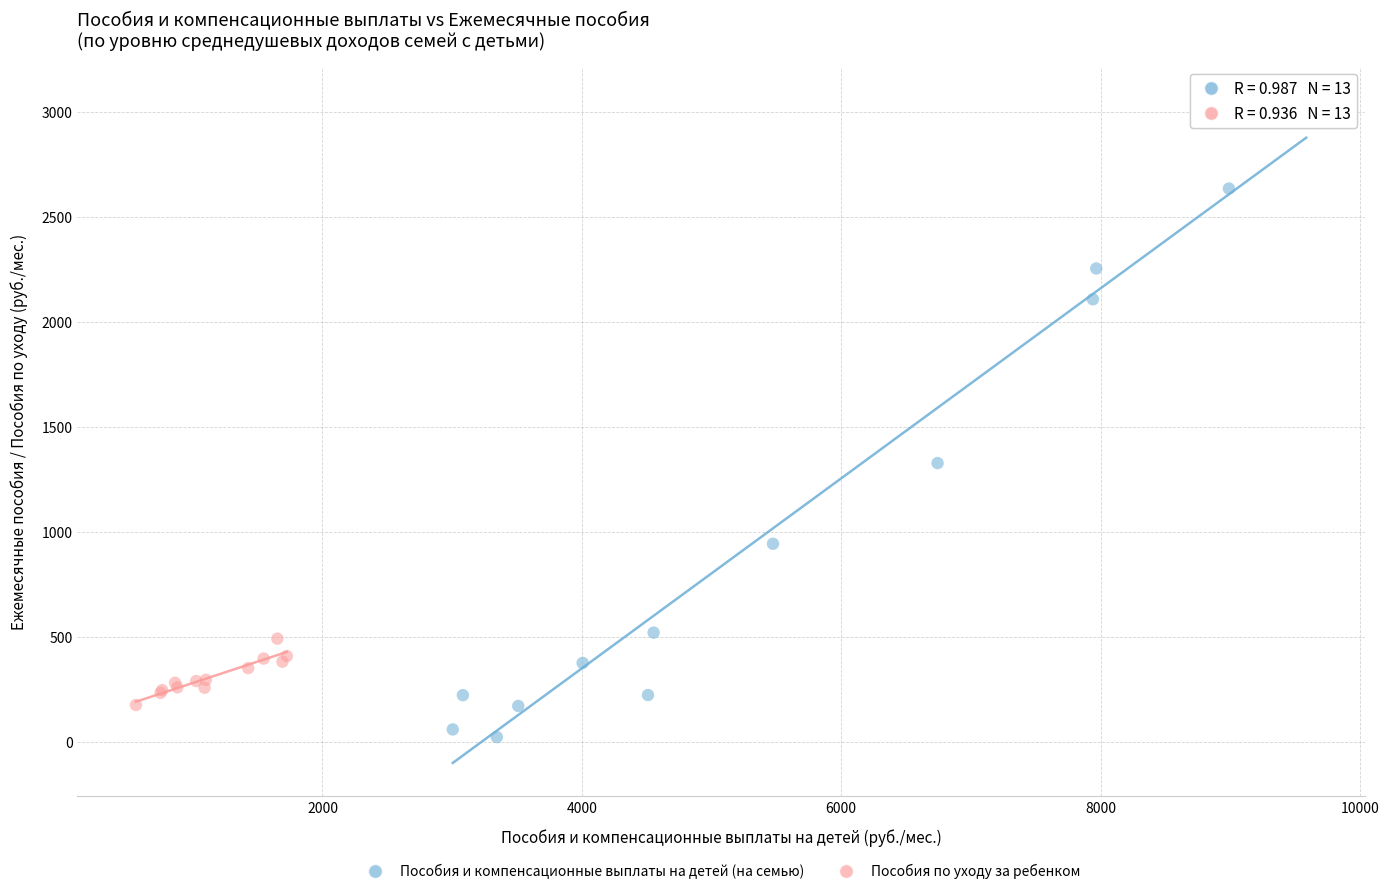

Which series has the widest spread of Y values?

Пособия и компенсационные выплаты на детей (на семью)